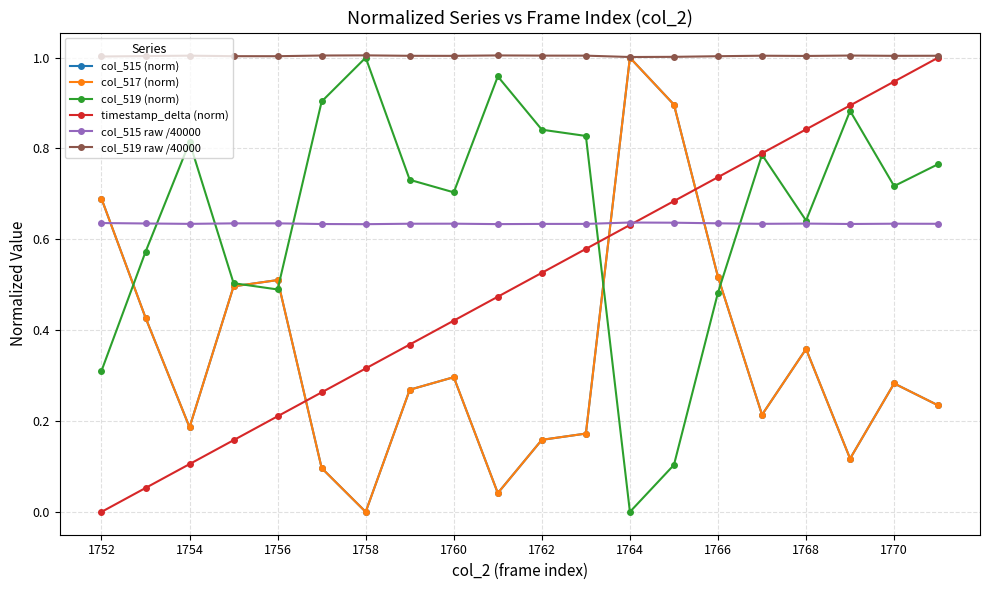

Is this an area chart (filled region under the line)?

No